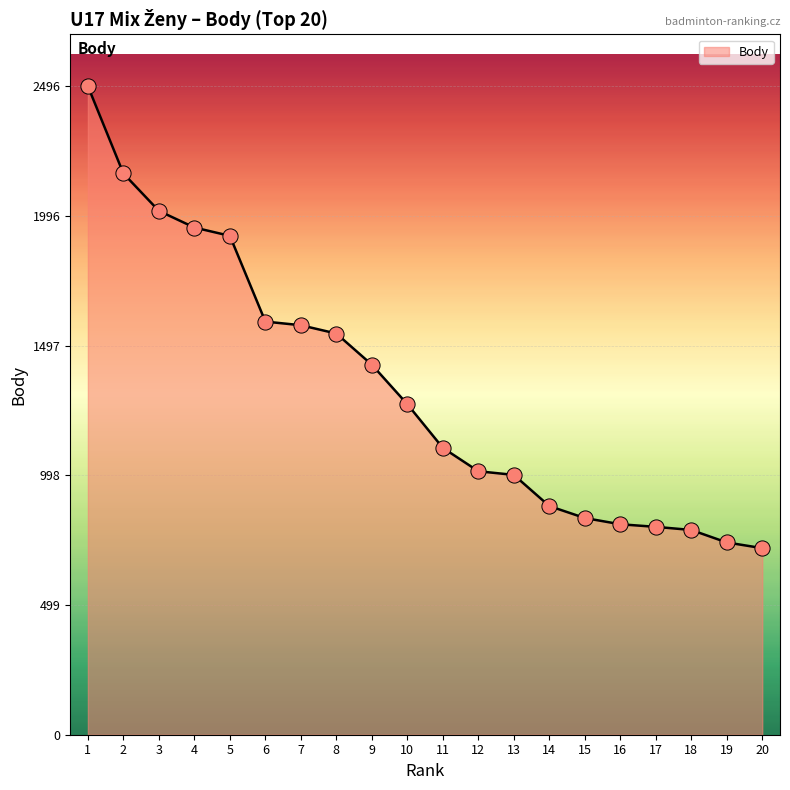

Between 17 and 10, which is larger?

10